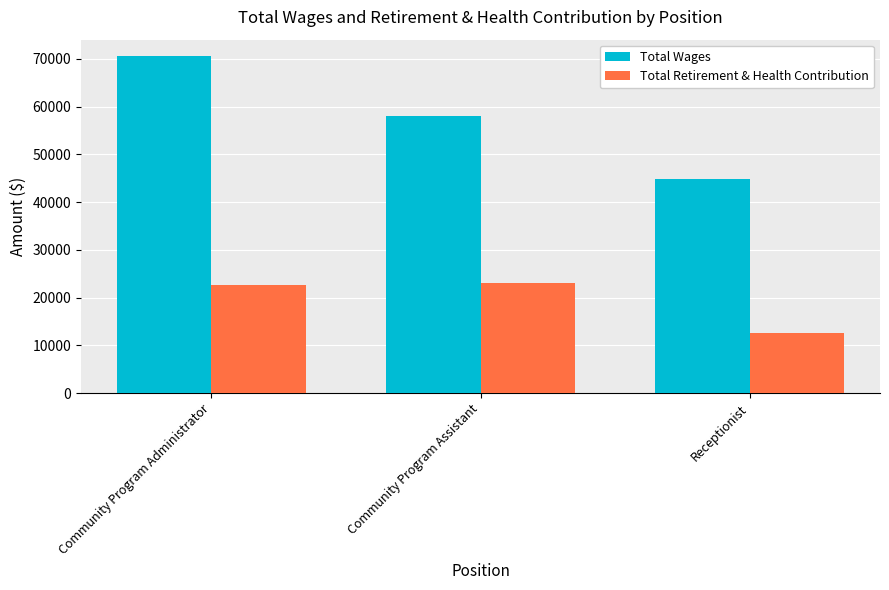

At how many categories does at least one series exceed 47443?

2